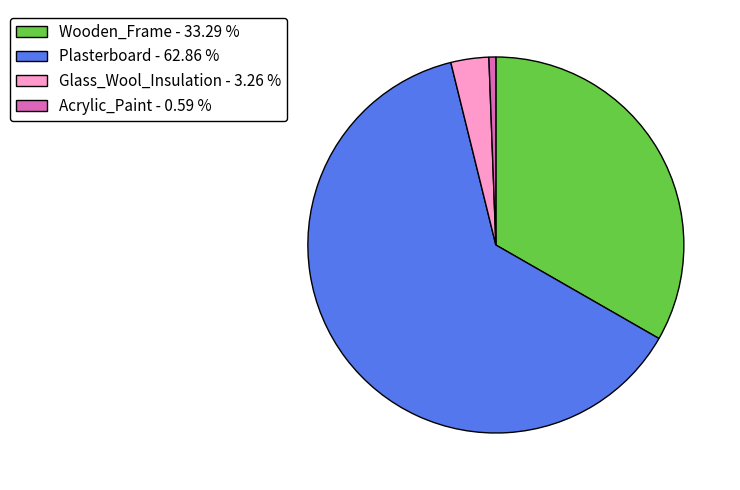

How many slices are in this pie chart?

4